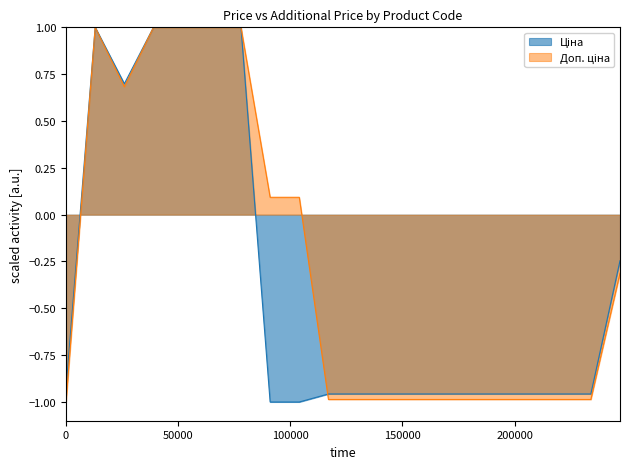

What is the greatest value displayed?

1.0